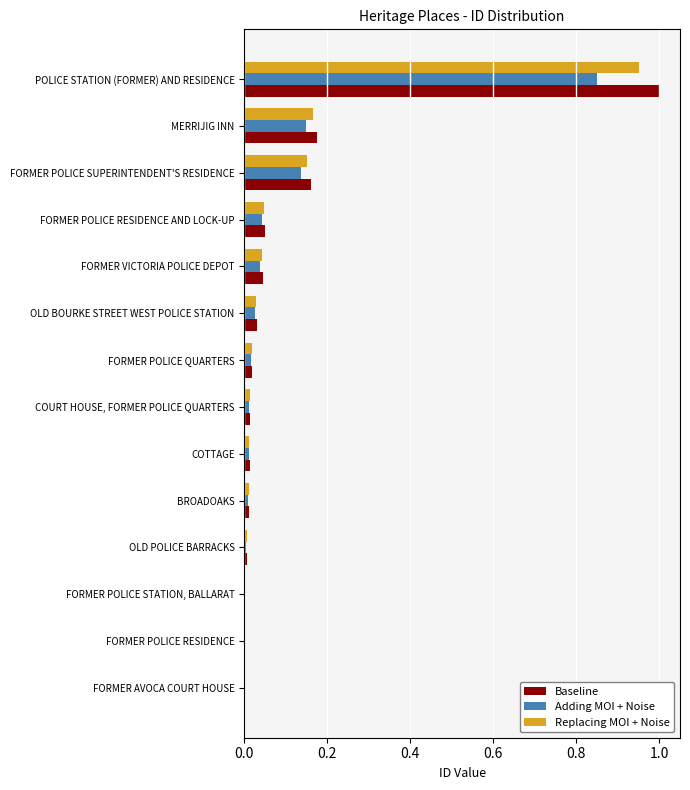

What is the greatest value displayed?

1.0